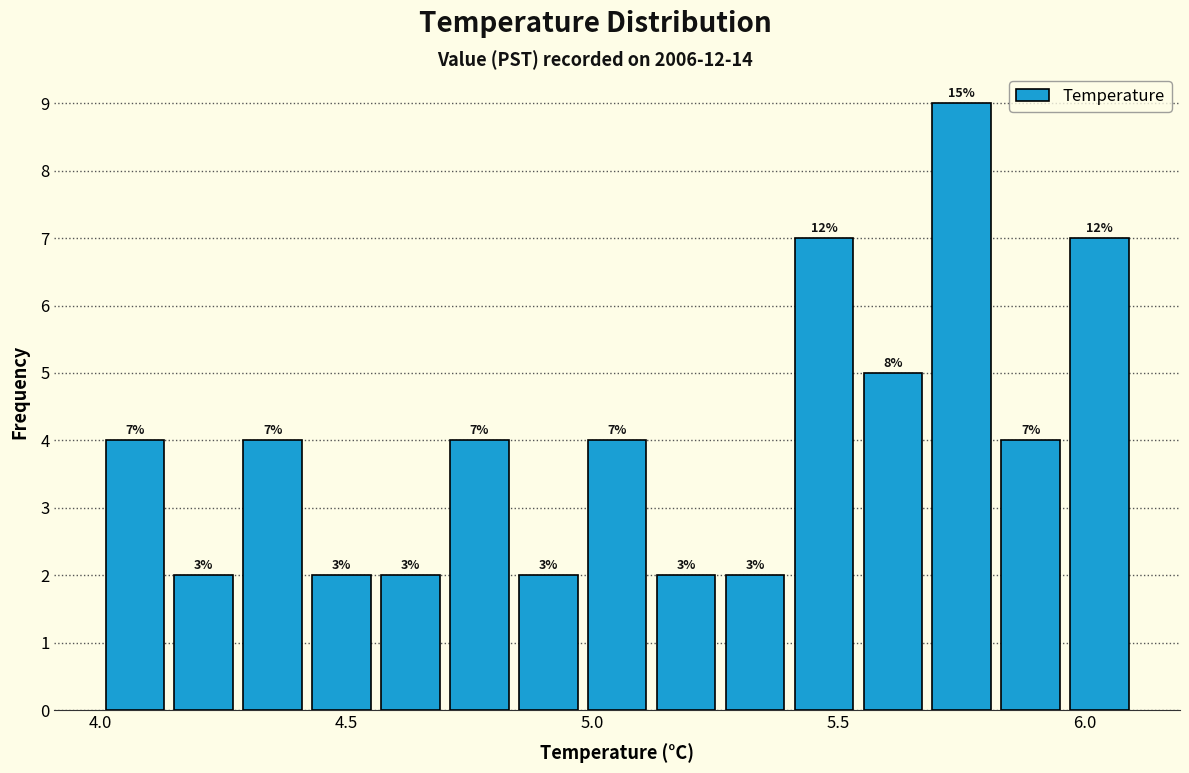

Read against the x-axis, roughly where is the centre of the tallest bar?

5.75